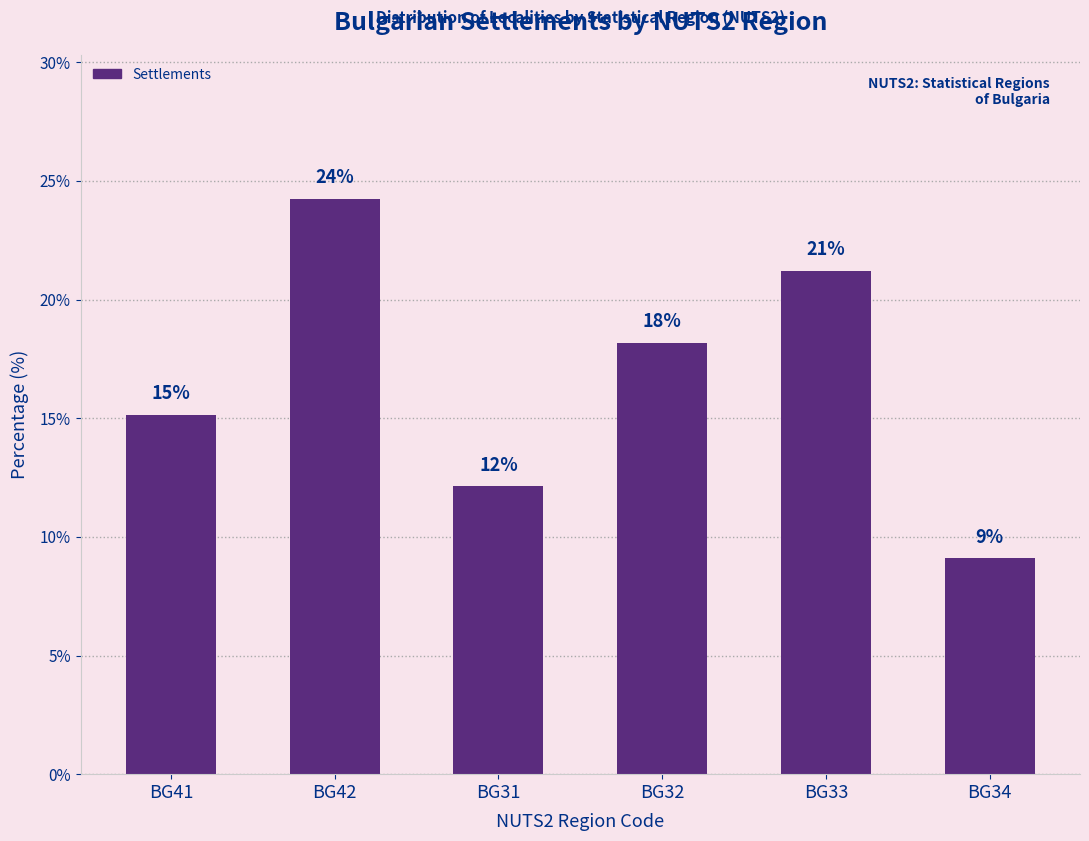

At which category does the chart reach its minimum across all series?

BG34